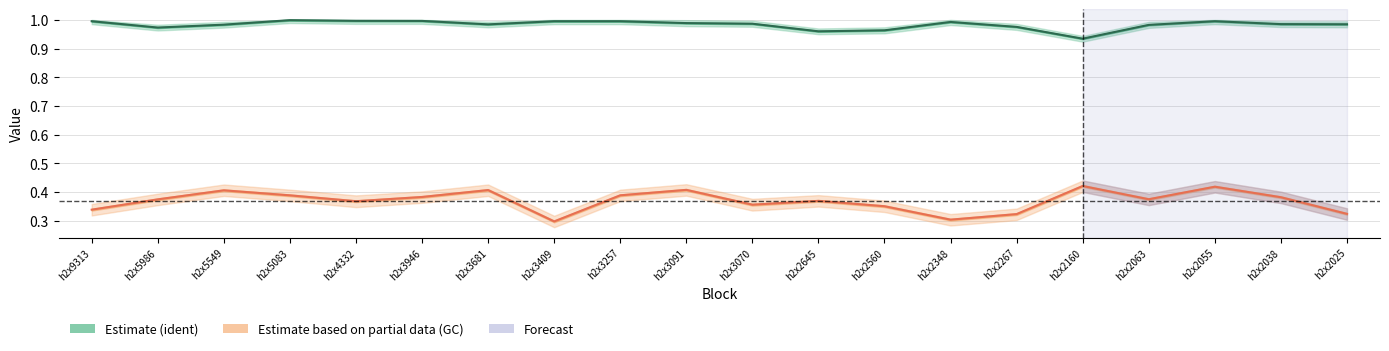

Which series has the largest range (max minus min)?

GC